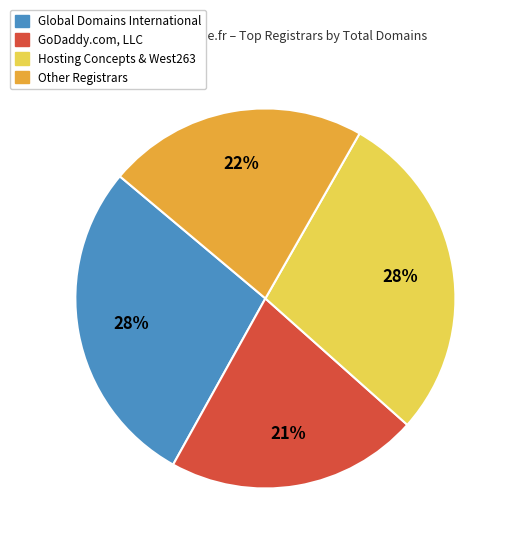

To the nearest percent, what is the difference between the largest and smallest slice percentages?

7%